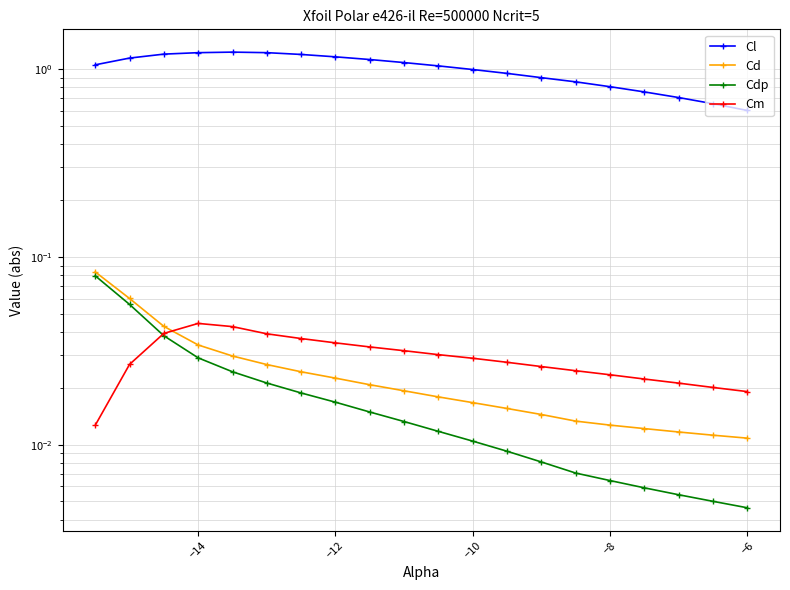

Is it true that Cl equals 1.5 at 8?

False